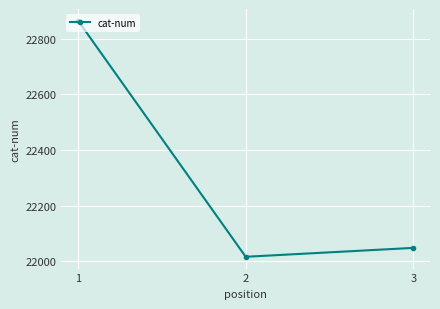

Reading right to left, extract all data points from this chart.

22048	22016	22865